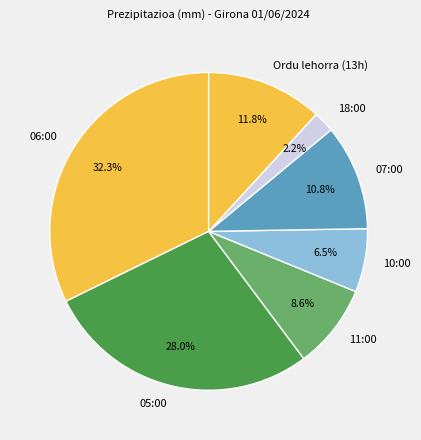

Count the number of slices in the pie.

7